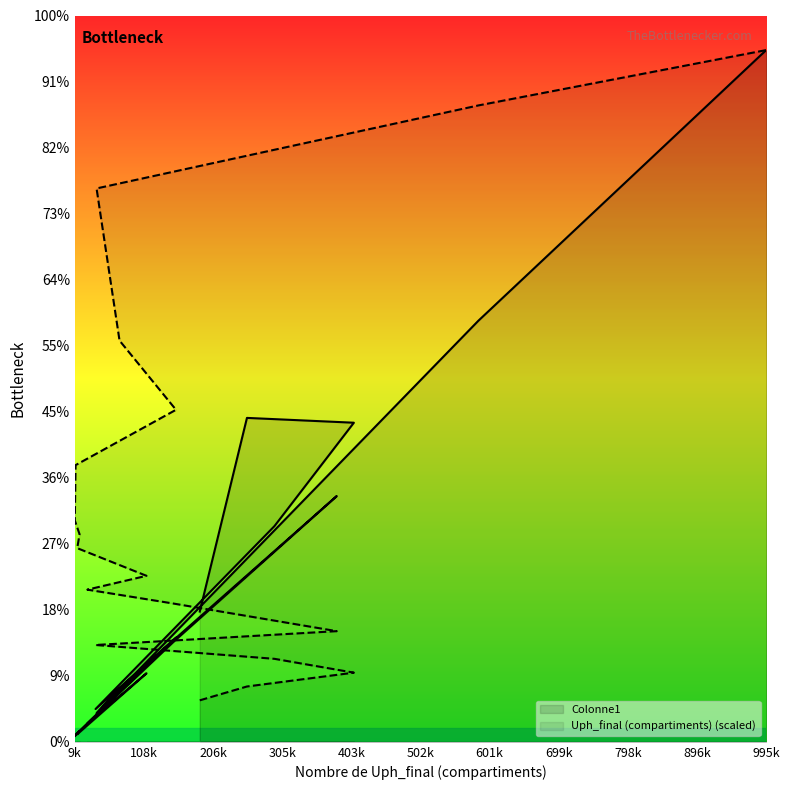

Read the Uph_final (compartiments) value at 255023.

178936.8